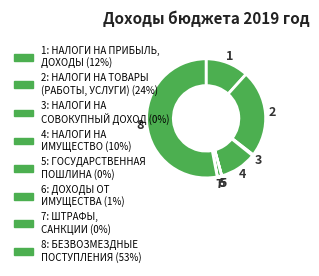

Rank the categories by value from lowest to highest.

ШТРАФЫ,
САНКЦИИ, ГОСУДАРСТВЕННАЯ
ПОШЛИНА, НАЛОГИ НА
СОВОКУПНЫЙ ДОХОД, ДОХОДЫ ОТ
ИМУЩЕСТВА, НАЛОГИ НА
ИМУЩЕСТВО, НАЛОГИ НА ПРИБЫЛЬ,
ДОХОДЫ, НАЛОГИ НА ТОВАРЫ
(РАБОТЫ, УСЛУГИ), БЕЗВОЗМЕЗДНЫЕ
ПОСТУПЛЕНИЯ